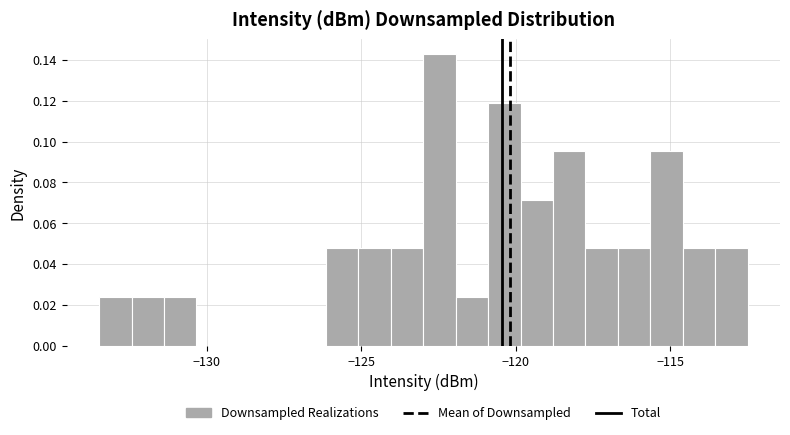

Around what value on the x-axis is the tallest bar? Give the approximate position of its centre, as read against the axis.

-122.5